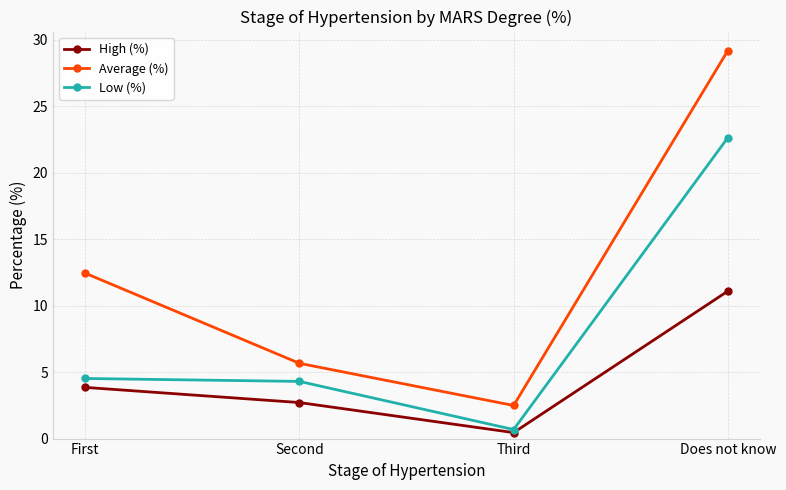

Which series has the largest total across all categories?

Average (%)